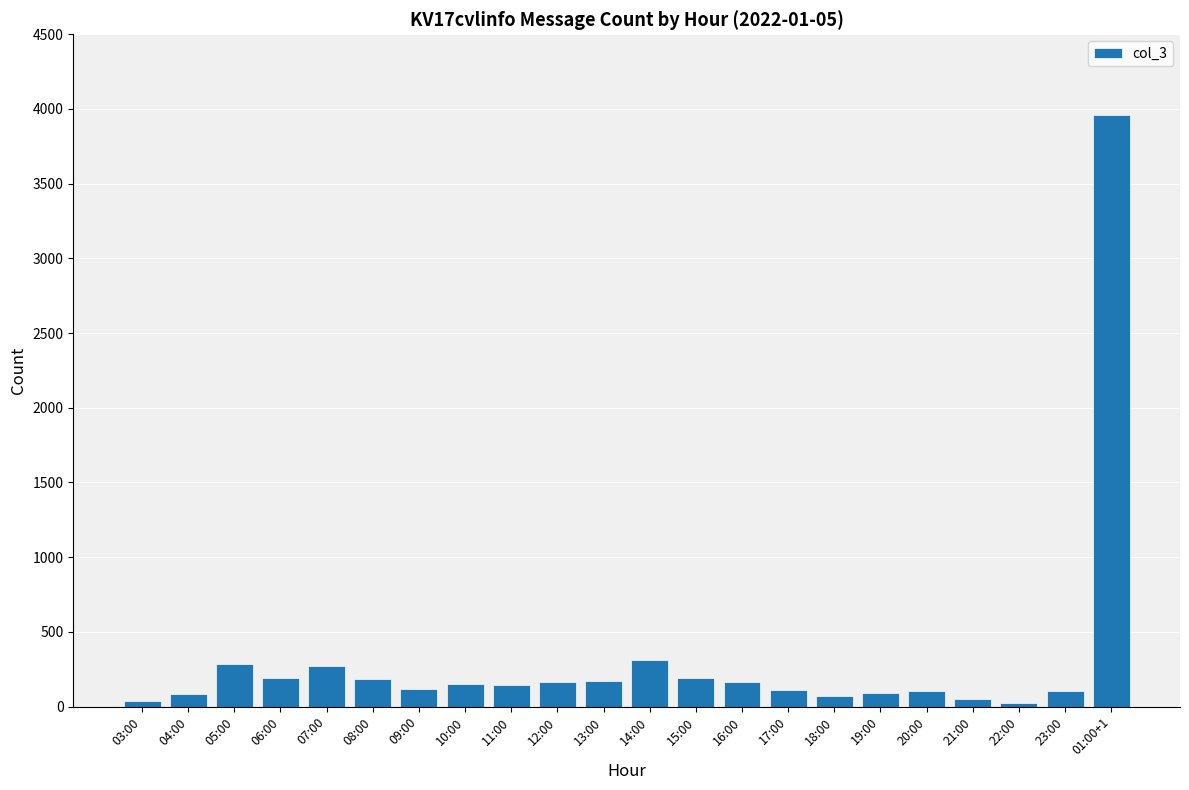

How many categories are shown in the chart?

22